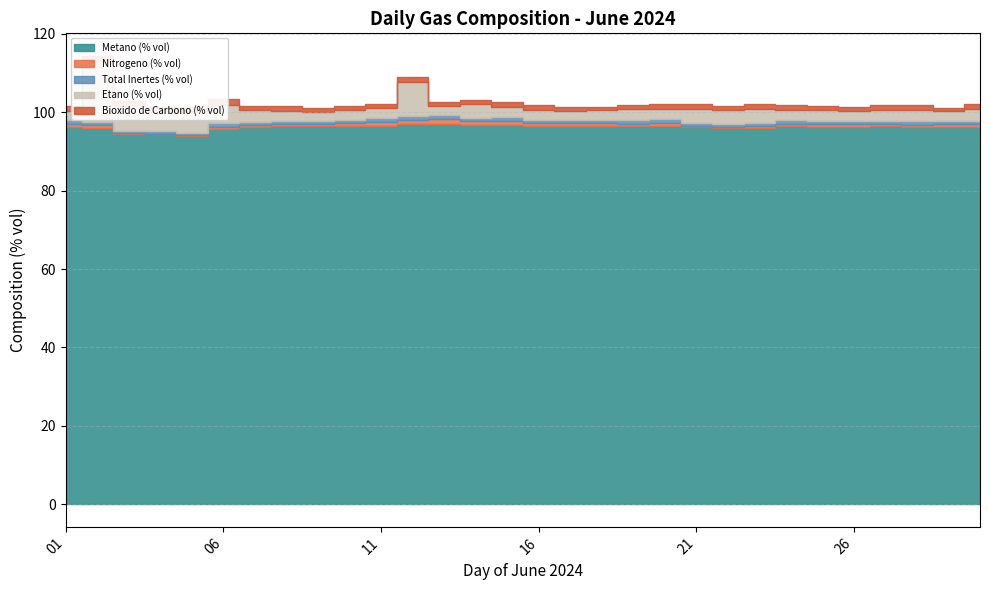

What is the value of the Nitrogeno (% vol) point at the 5th from the left?

0.1